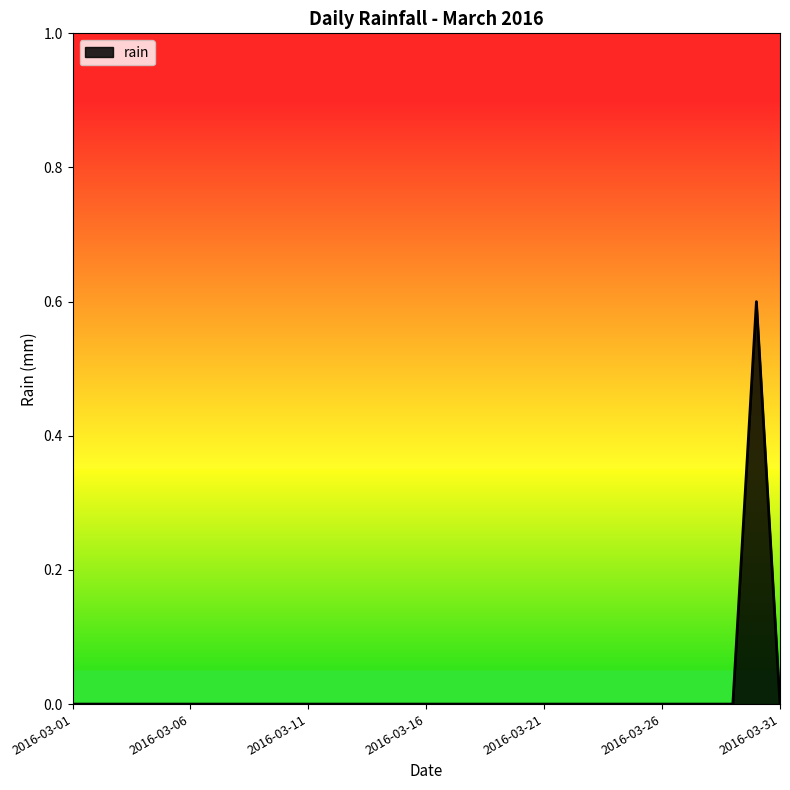

What is the greatest value displayed?

0.6